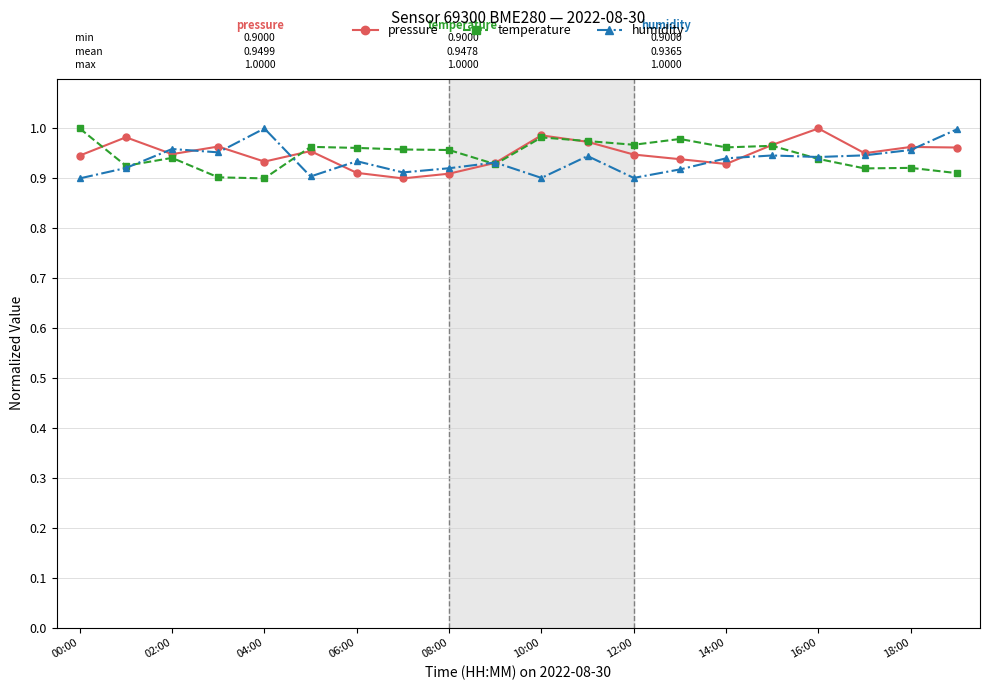

How many lines are shown in the chart?

3